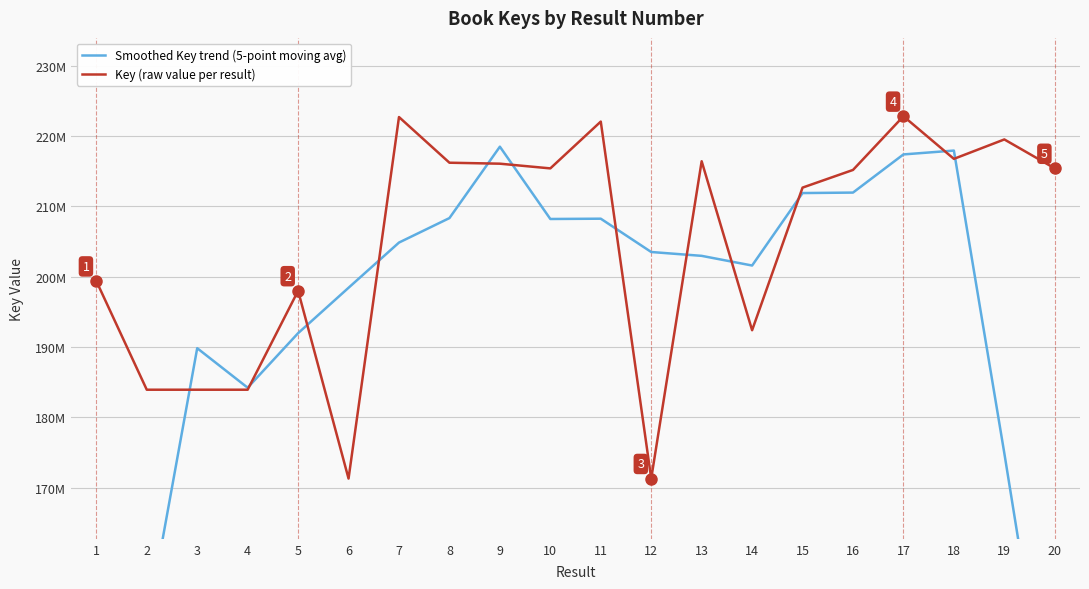

At which label does Key (raw value per result) reach its peak?

17